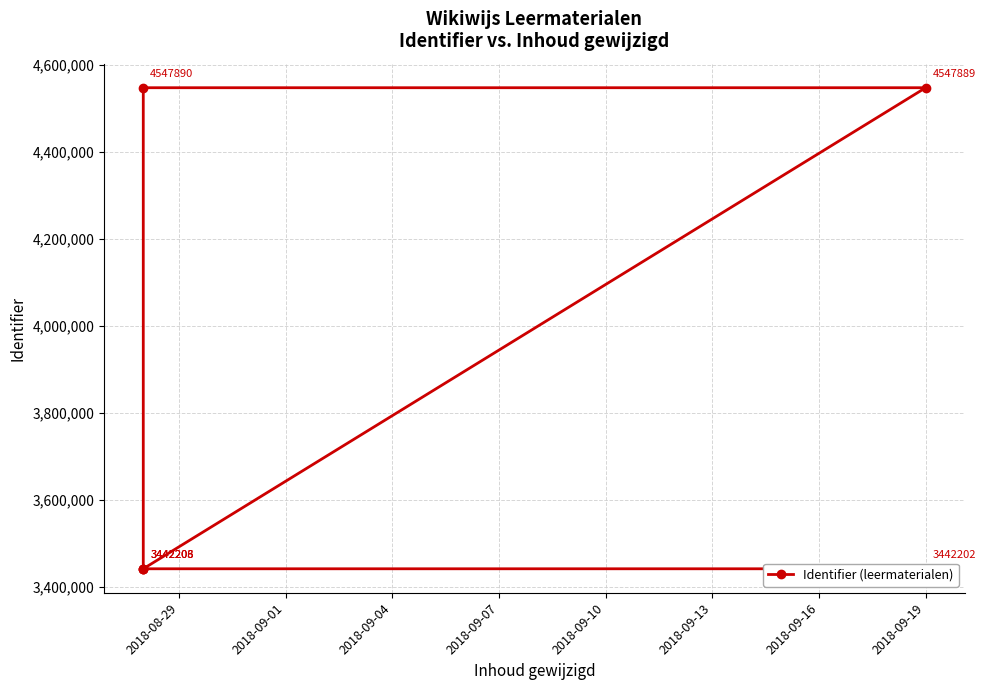

What is the label of the 6th point from the right?

2018-09-19